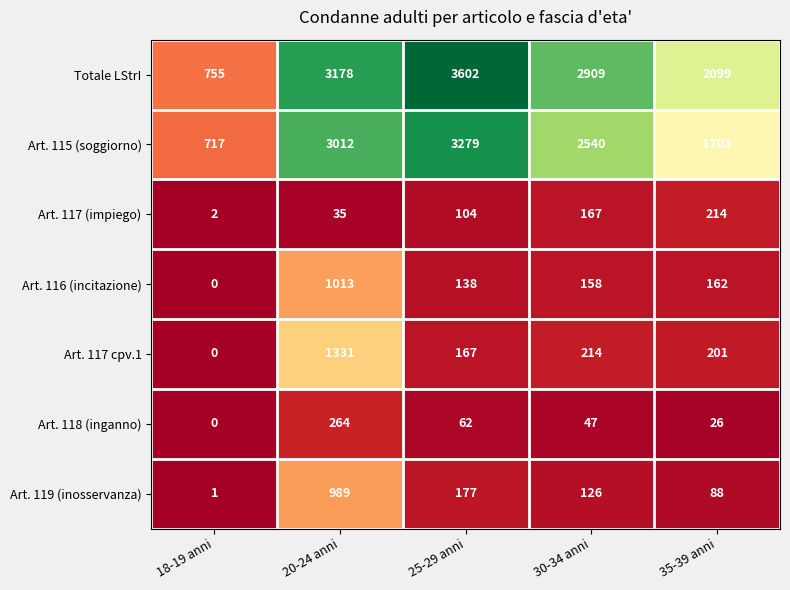

What is the maximum value shown in the chart?

3602